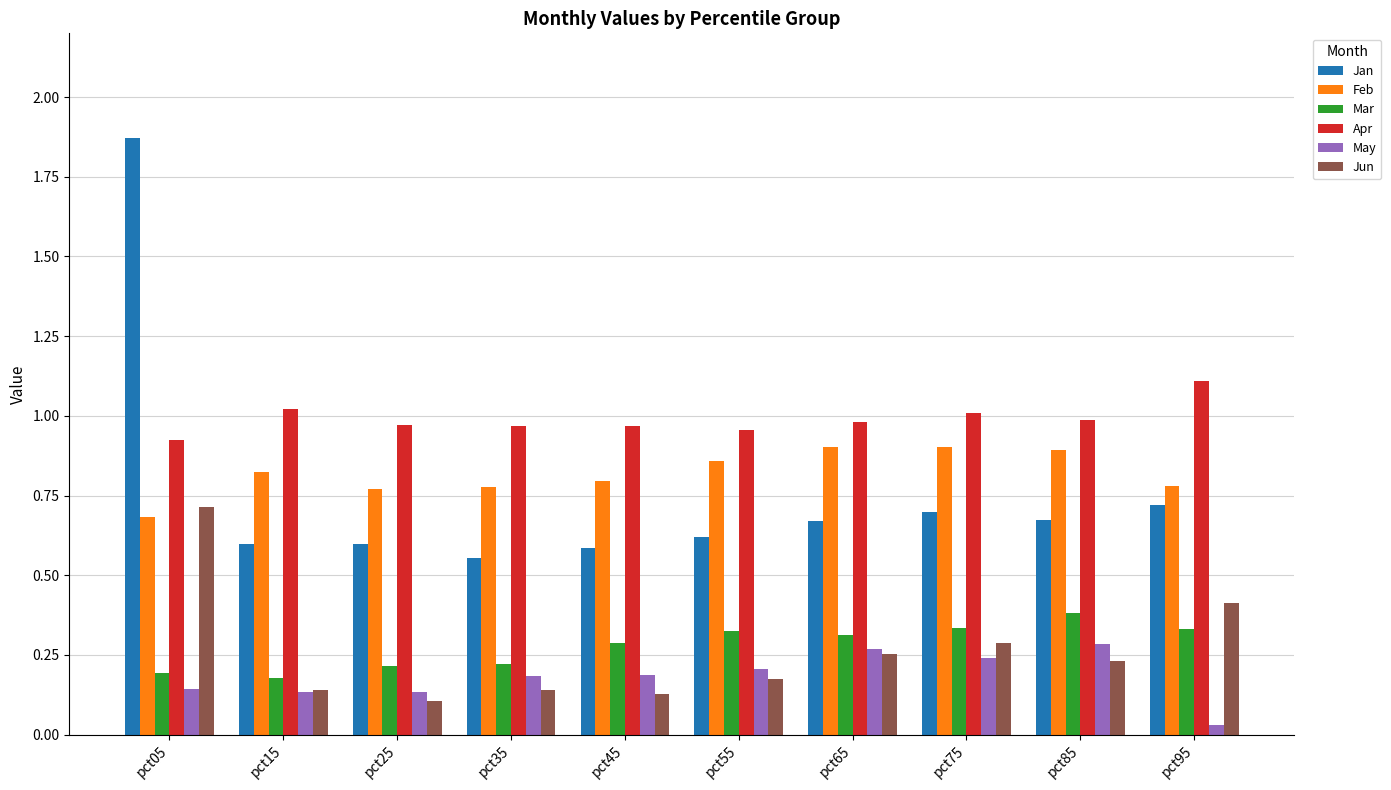

What is the highest value of the Apr series?

1.1